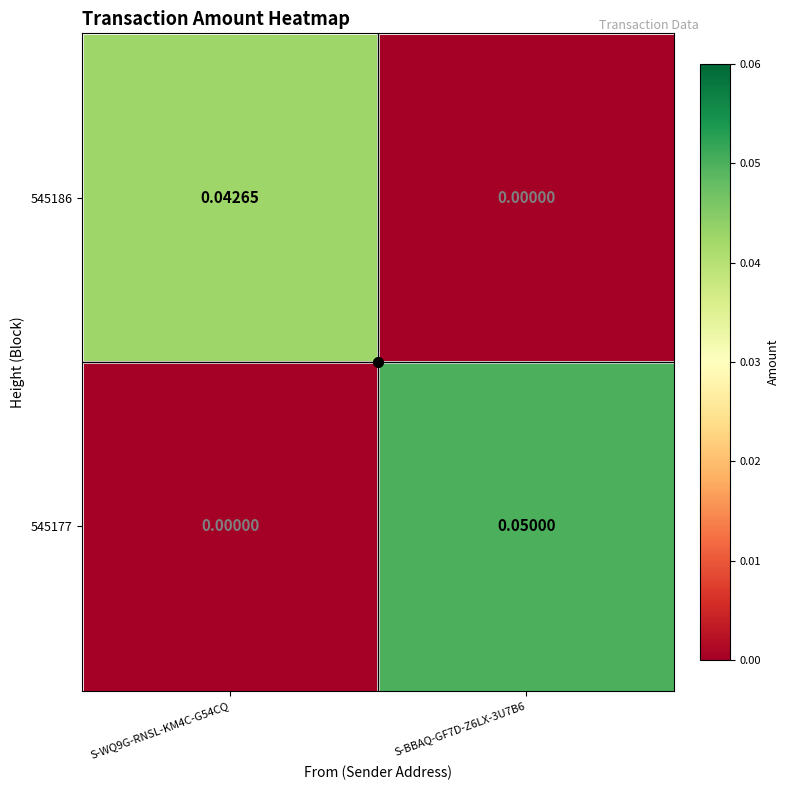

Which category has the highest value across all series?

S-BBAQ-GF7D-Z6LX-3U7B6